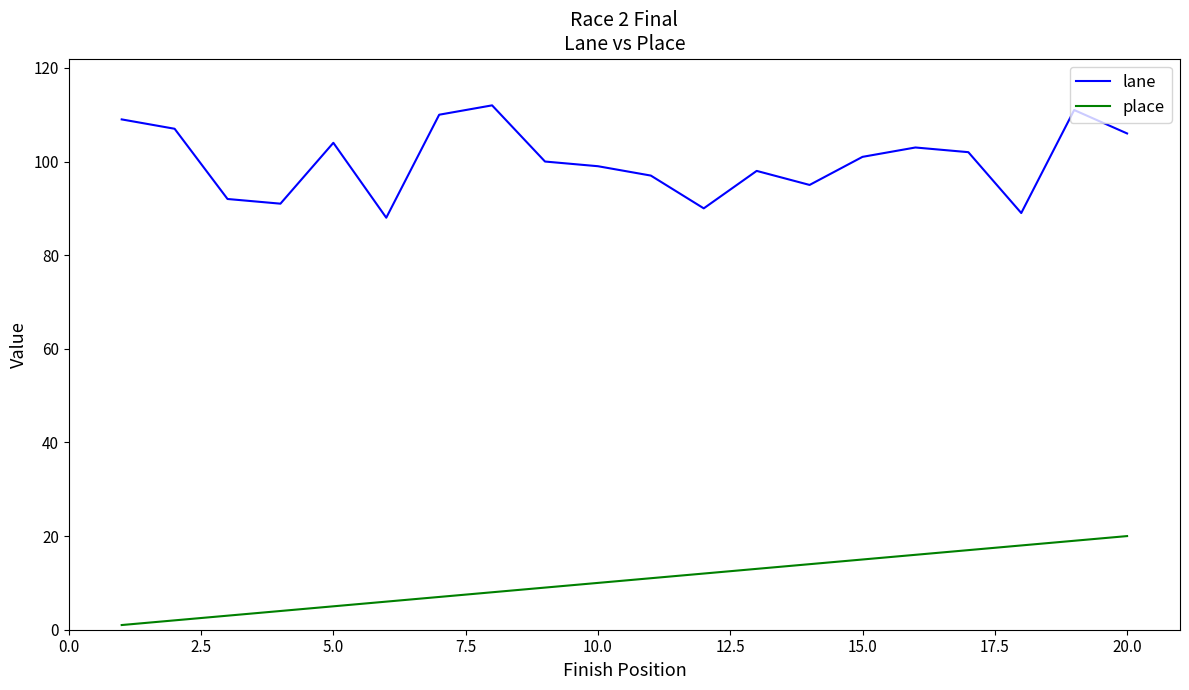

True or false: lane and place intersect in this chart.

False